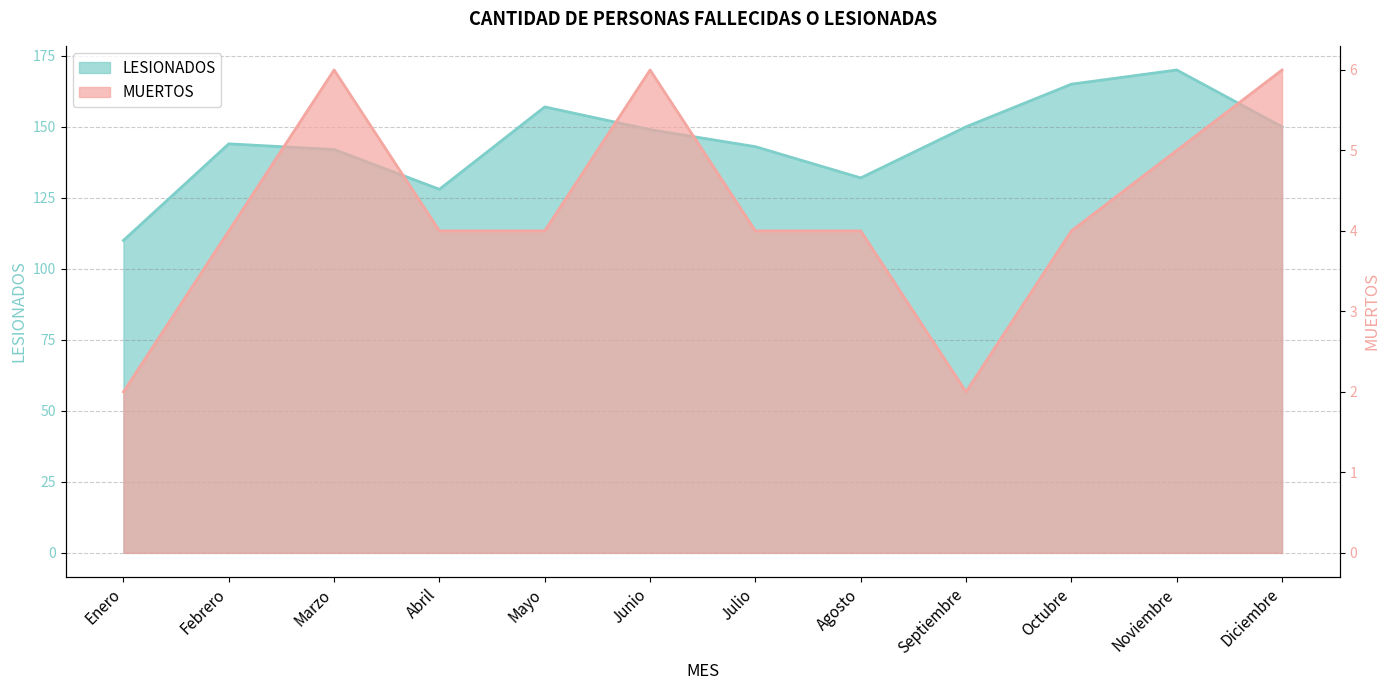

In MUERTOS, how many points are lower than both neighbors (excluding endpoints)?

1